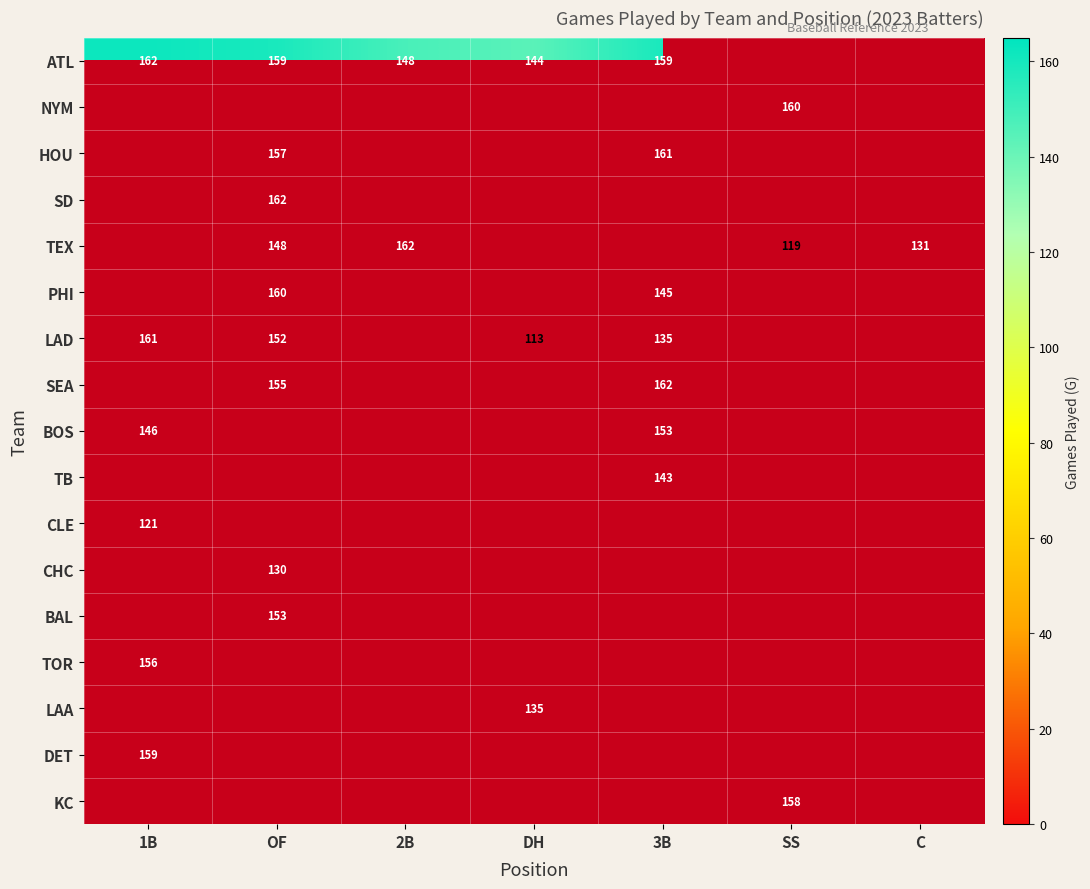

The SEA series shows 96 at 3B. True or false?

False